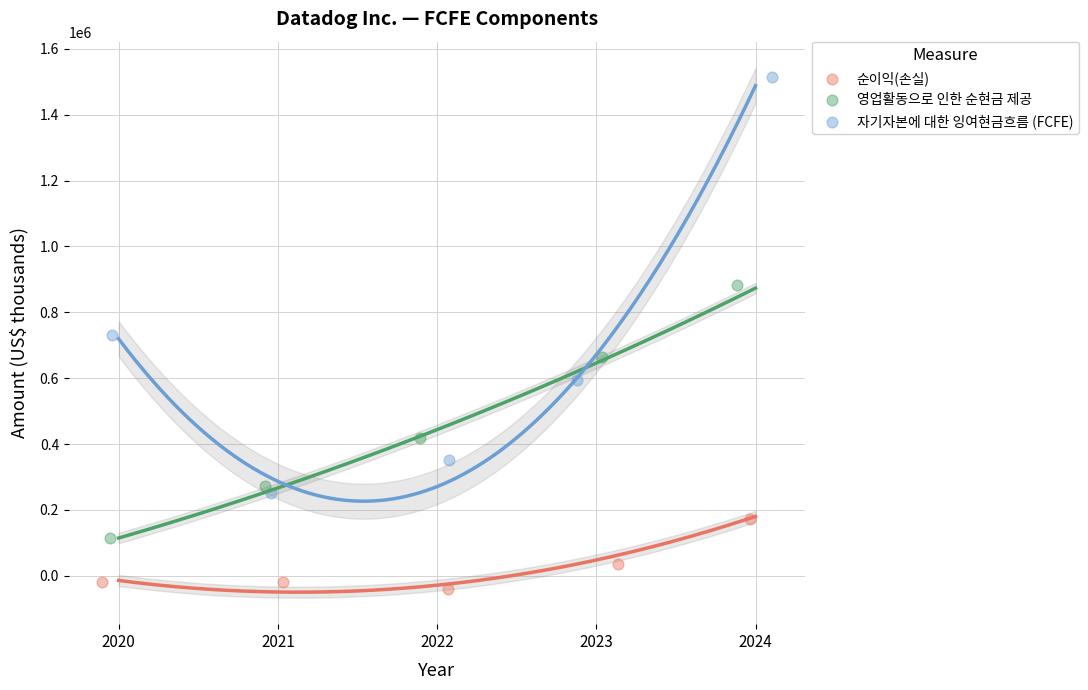

What are all the series names shown in the legend?

순이익(손실), 영업활동으로 인한 순현금 제공, 자기자본에 대한 잉여현금흐름 (FCFE)